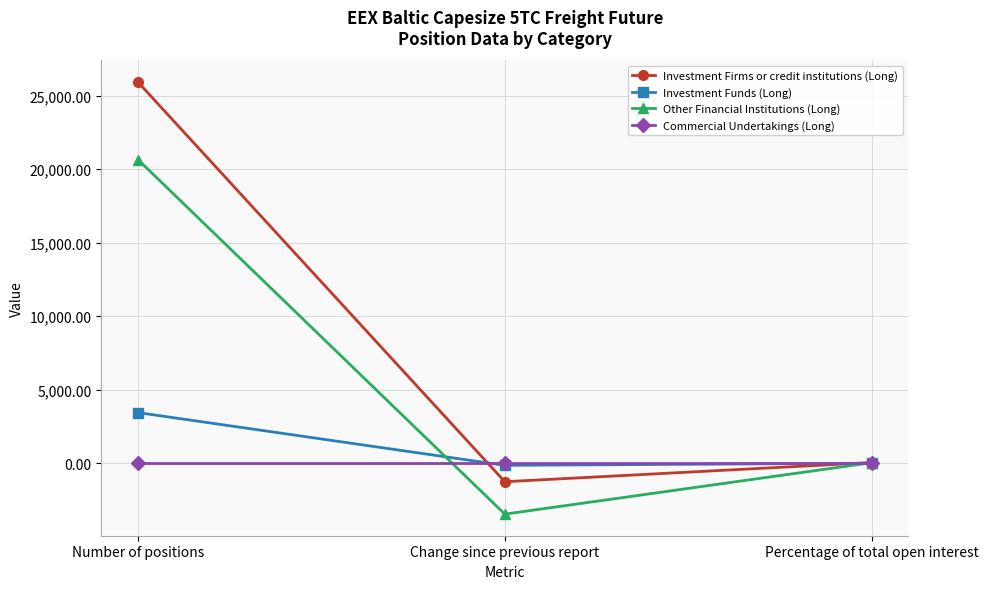

What are all the series names shown in the legend?

Investment Firms or credit institutions (Long), Investment Funds (Long), Other Financial Institutions (Long), Commercial Undertakings (Long)